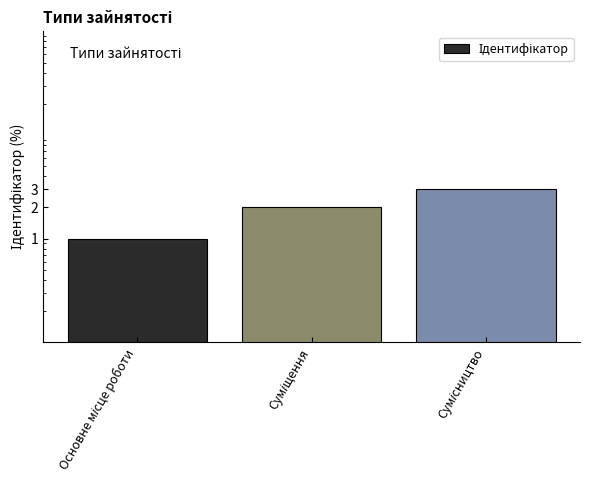

What is the label of the 3rd bar from the left?

Сумісництво